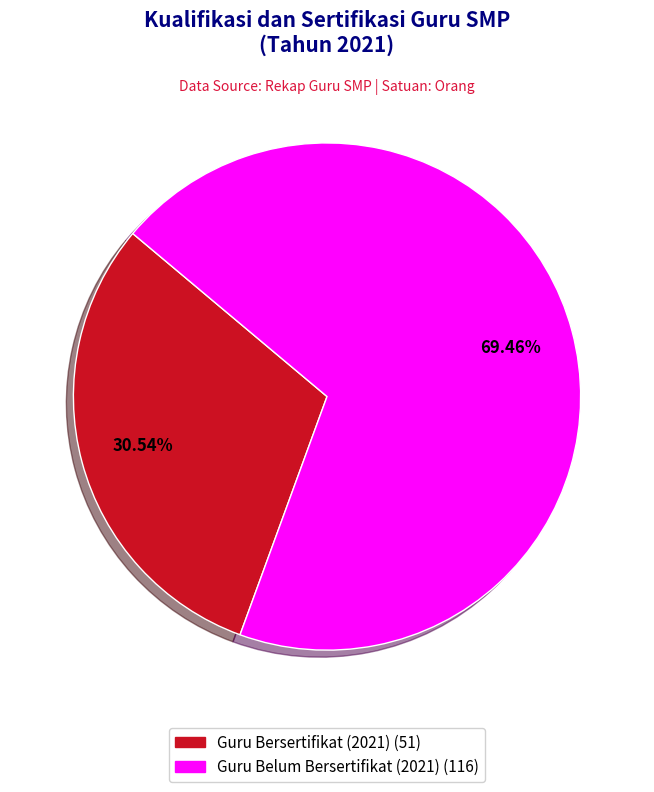

Is there any slice that represents more than half of the pie?

Yes